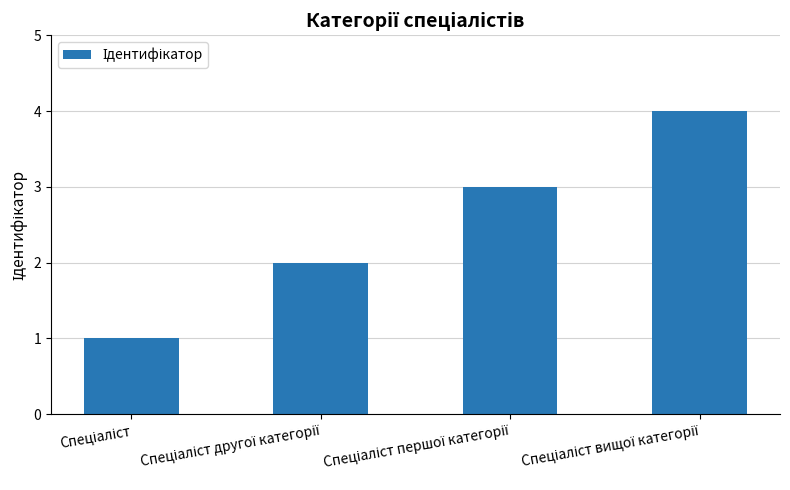

What is the difference between the maximum and minimum values?

3